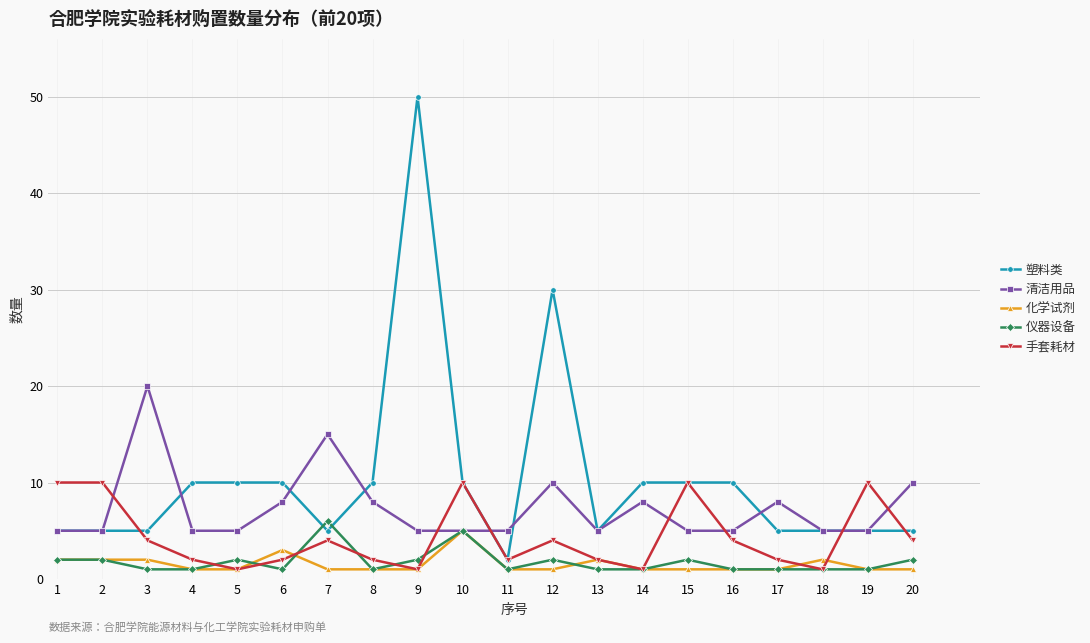

What is the value of the 手套耗材 point at the 1st from the left?

10